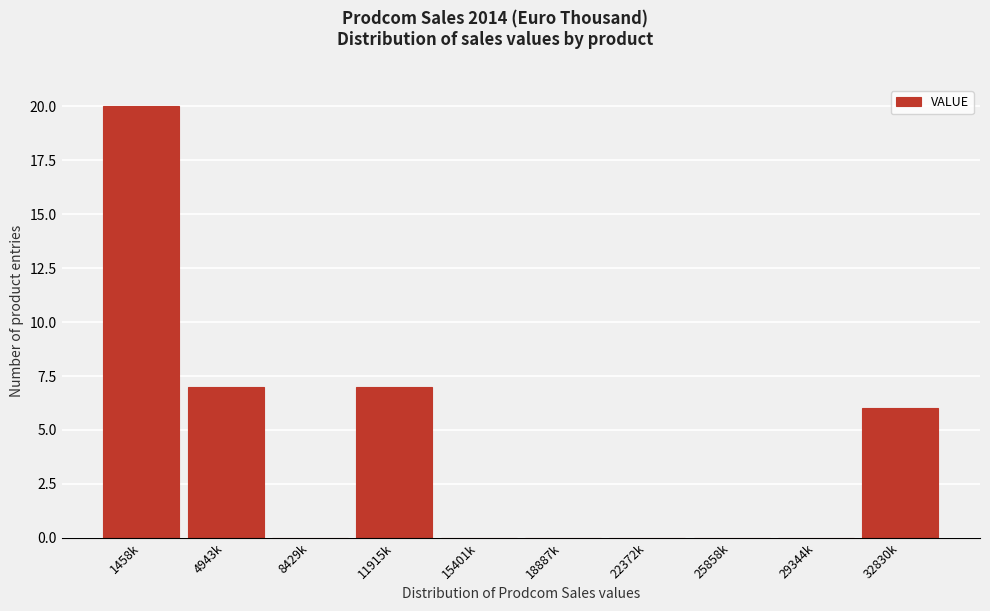

Reading left to right, list all the values displayed in this chart.

1458k=20	4943k=7	8429k=0	11915k=7	15401k=0	18887k=0	22372k=0	25858k=0	29344k=0	32830k=6